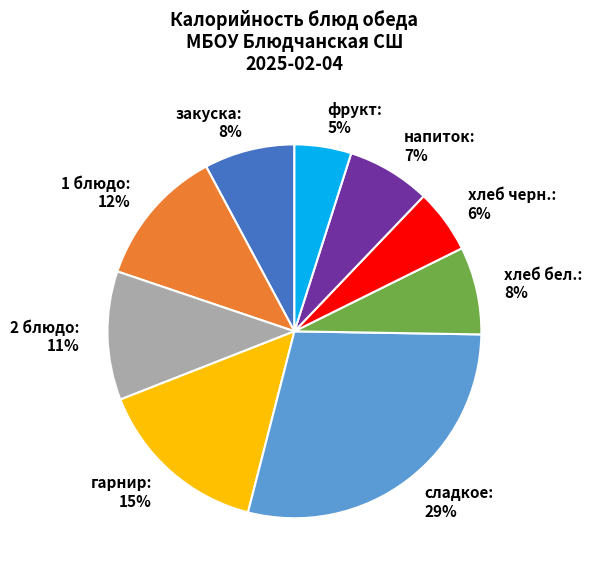

Approximately how many times larger is the value at гарнир compared to 2 блюдо?

1.4